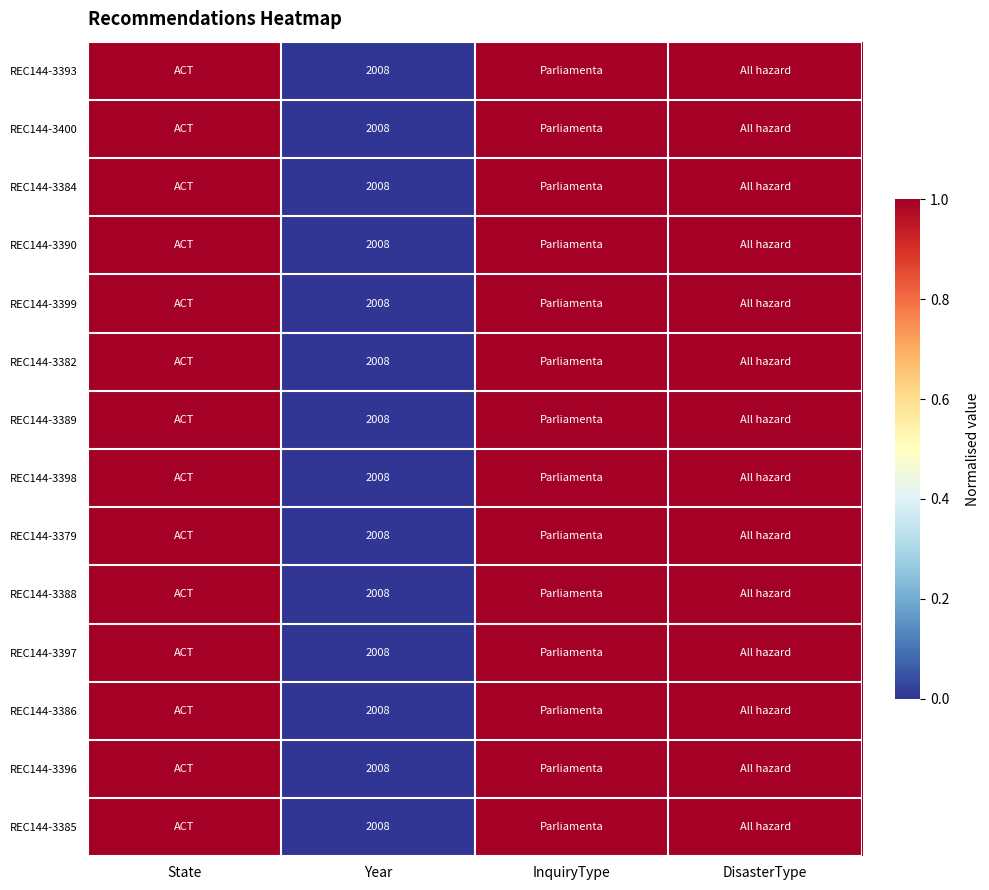

True or false: REC144-3399 has a value of 2008 at Year.

True